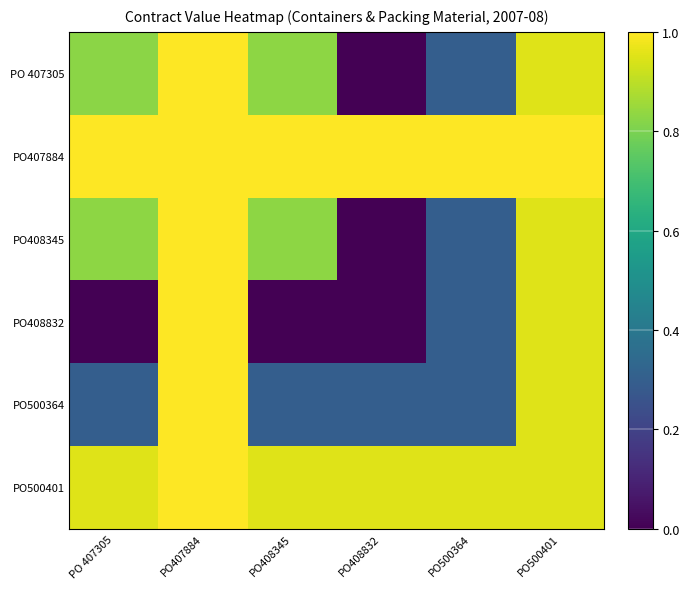

Which category has the highest value across all series?

PO407884